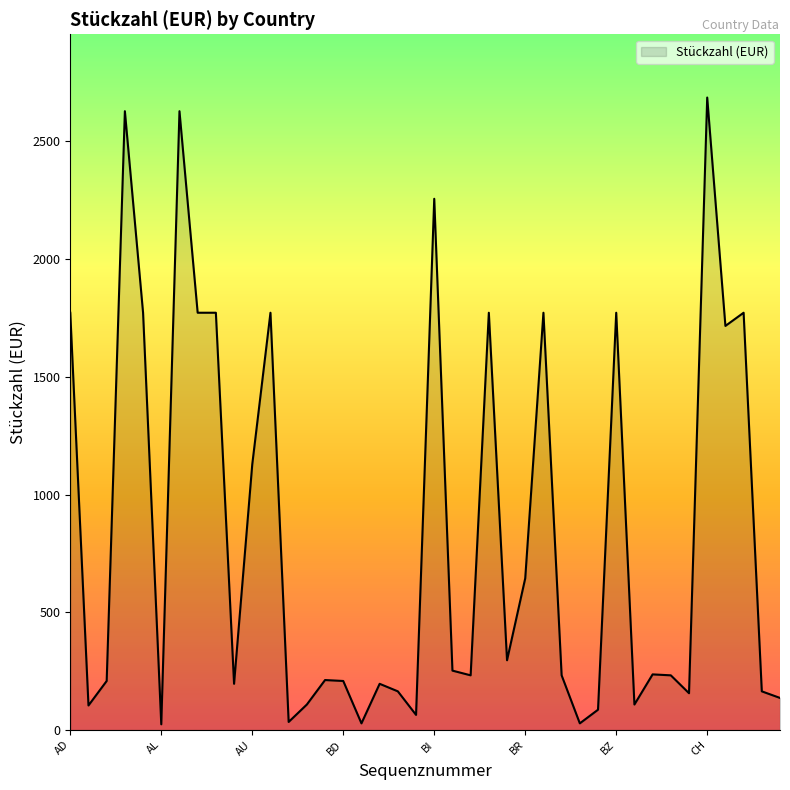

What is the greatest value displayed?

2686